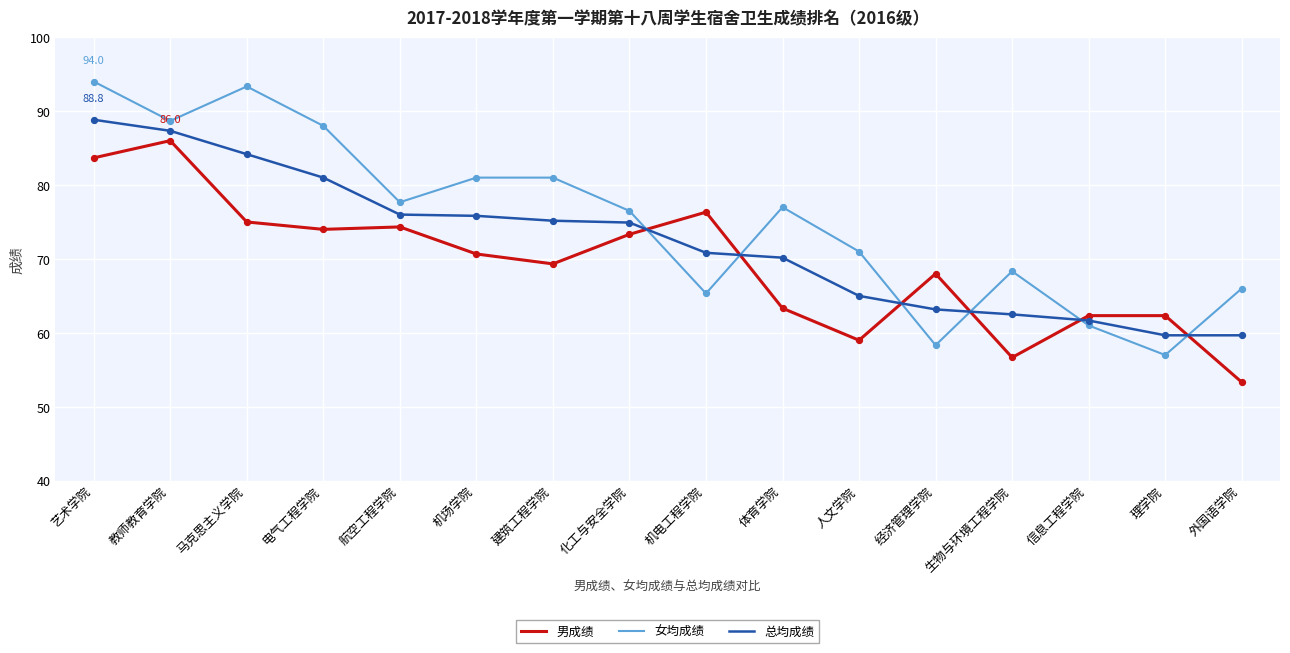

Is the value of 总均成绩 at 生物与环境工程学院 greater than the value of 女均成绩 at 教师教育学院?

No